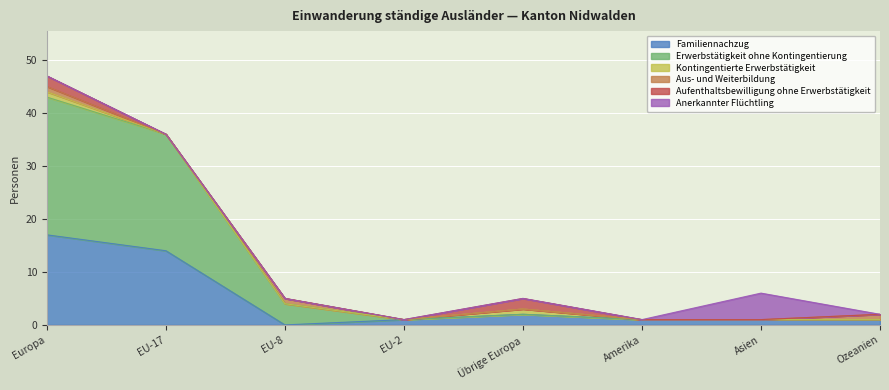

Is it true that Kontingentierte Erwerbstätigkeit equals 0 at EU-2?

False